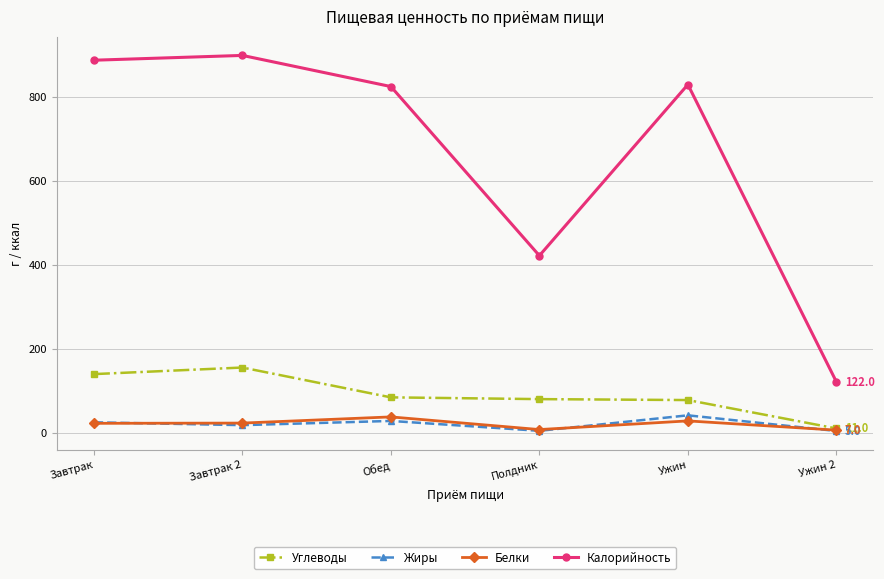

How many values in the Белки series are below 23?

2